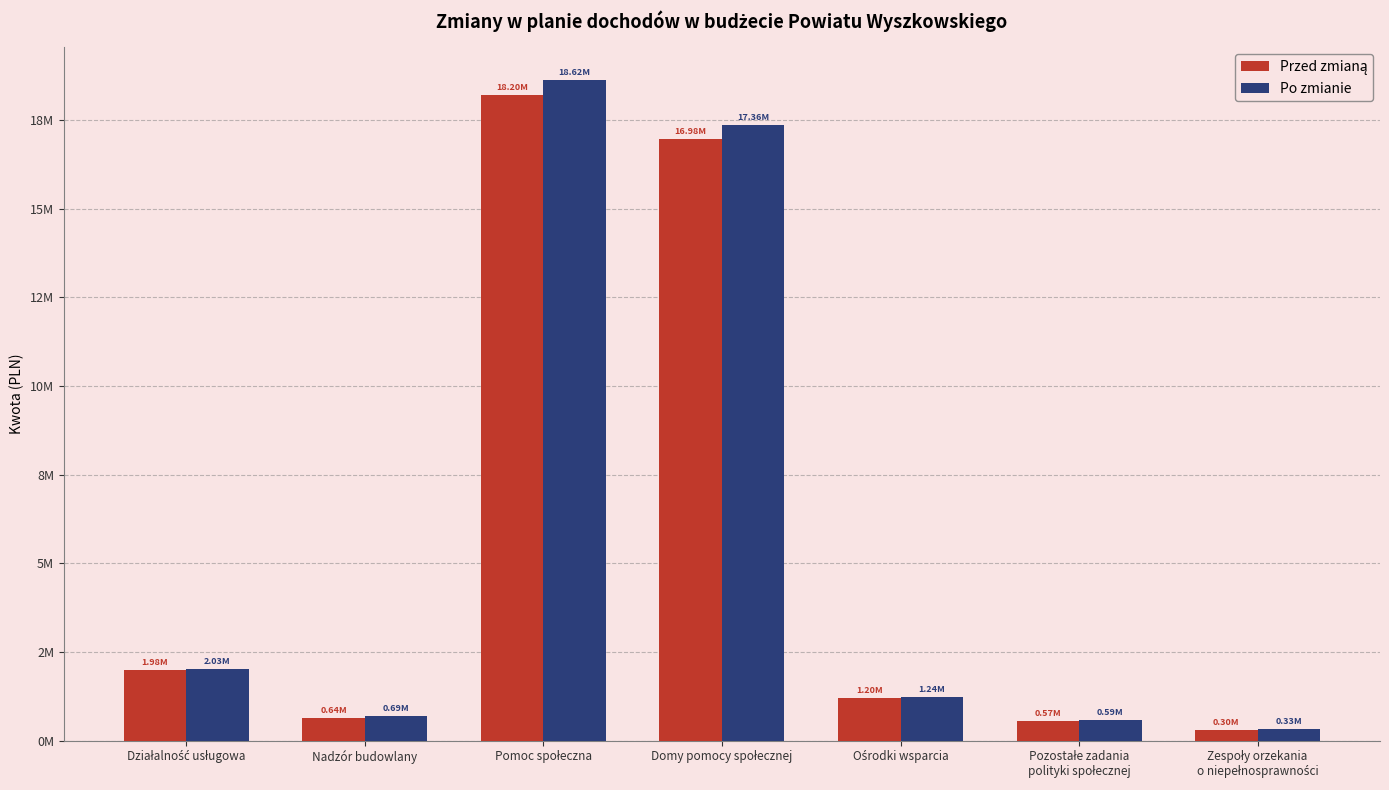

Rank the categories by Po zmianie value from highest to lowest.

Pomoc społeczna, Domy pomocy społecznej, Działalność usługowa, Ośrodki wsparcia, Nadzór budowlany, Pozostałe zadania
polityki społecznej, Zespoły orzekania
o niepełnosprawności